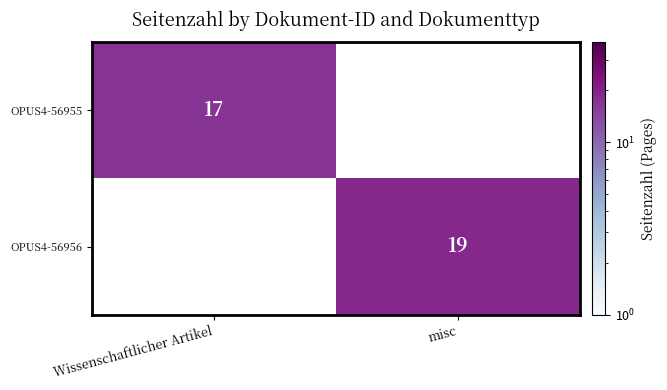

The OPUS4-56955 series shows 10 at Wissenschaftlicher Artikel. True or false?

False